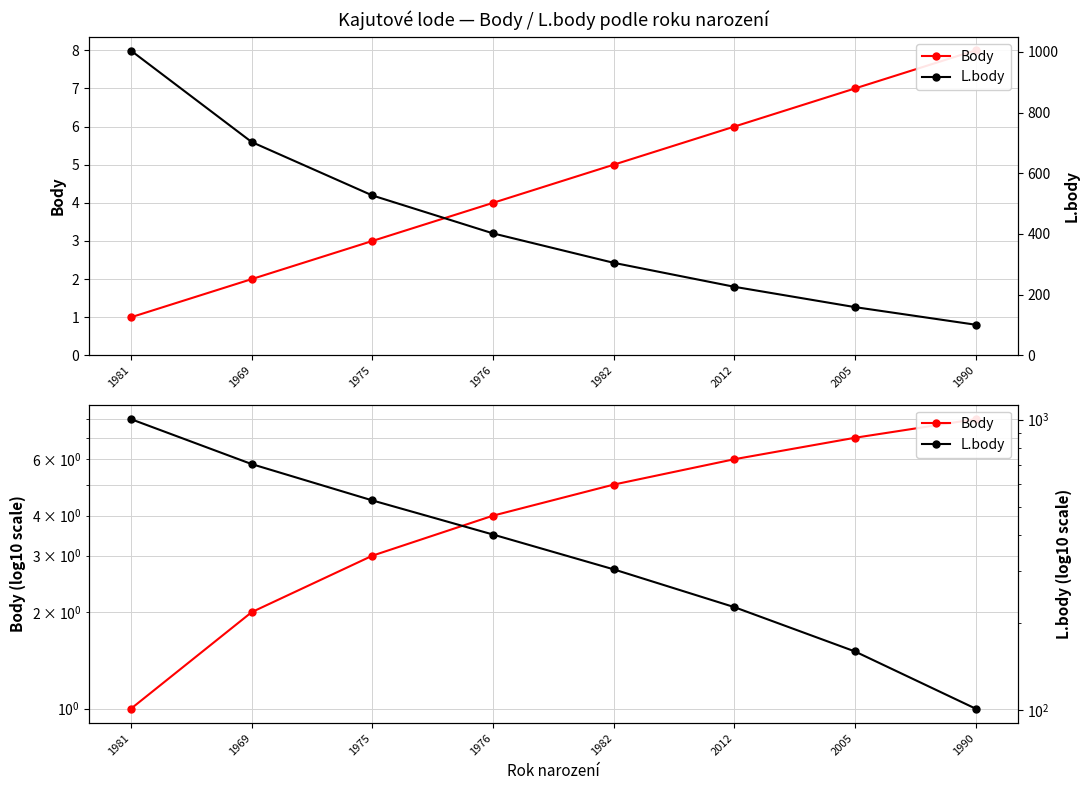

What is the lowest value of the Body series?

1